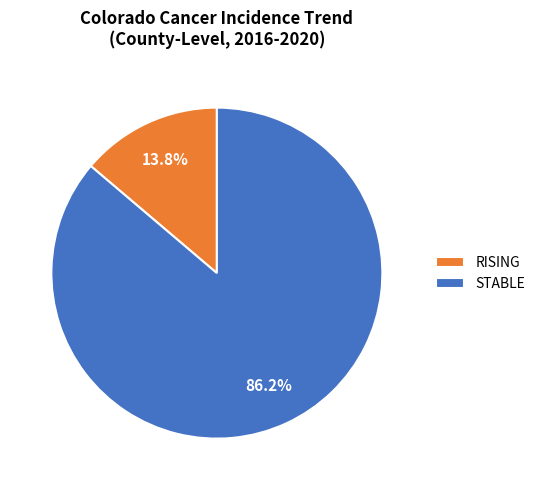

Rank the categories by value from lowest to highest.

RISING, STABLE